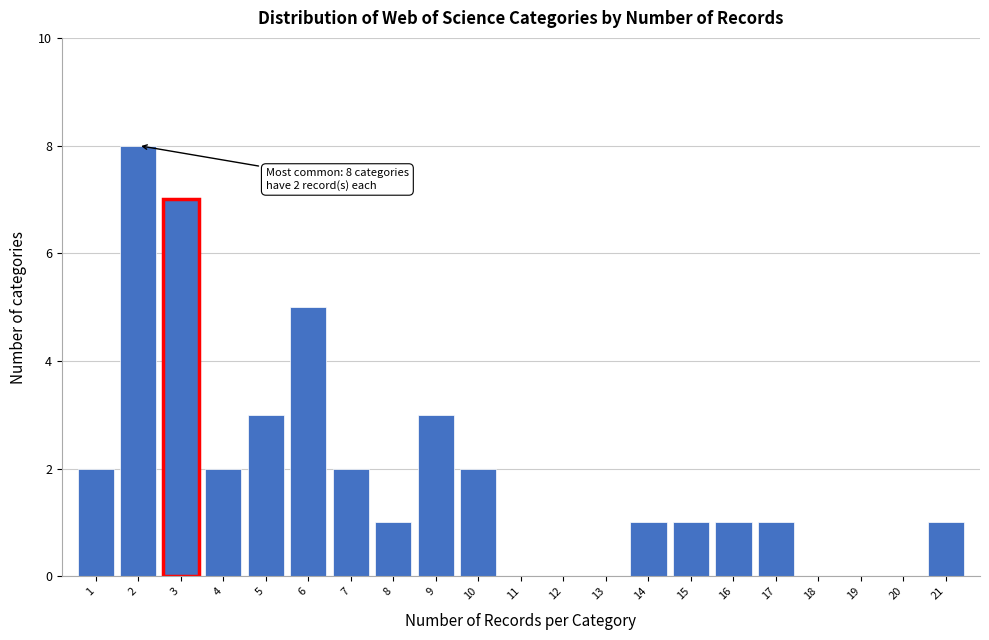

Reading right to left, transcribe all the data shown in this chart.

21=1	20=0	19=0	18=0	17=1	16=1	15=1	14=1	13=0	12=0	11=0	10=2	9=3	8=1	7=2	6=5	5=3	4=2	3=7	2=8	1=2